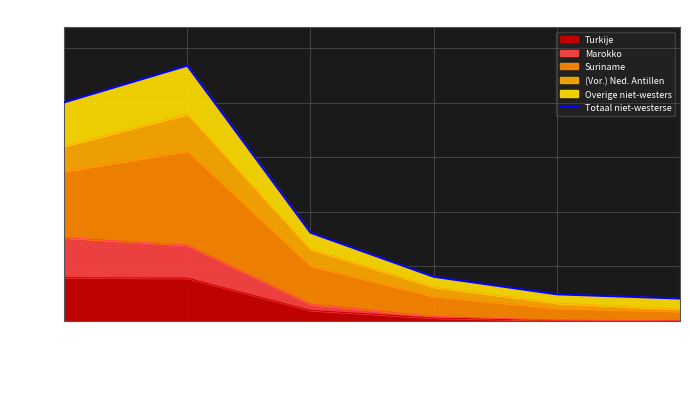

What position from the left is 4 tot 12 jaar?

2